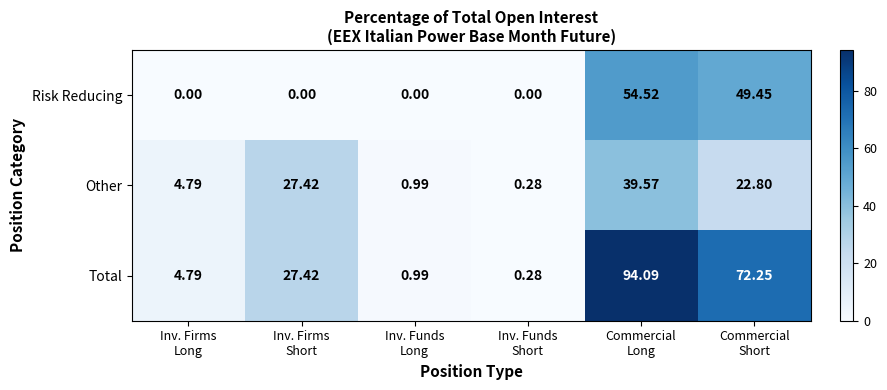

Which series has the largest range (max minus min)?

Total